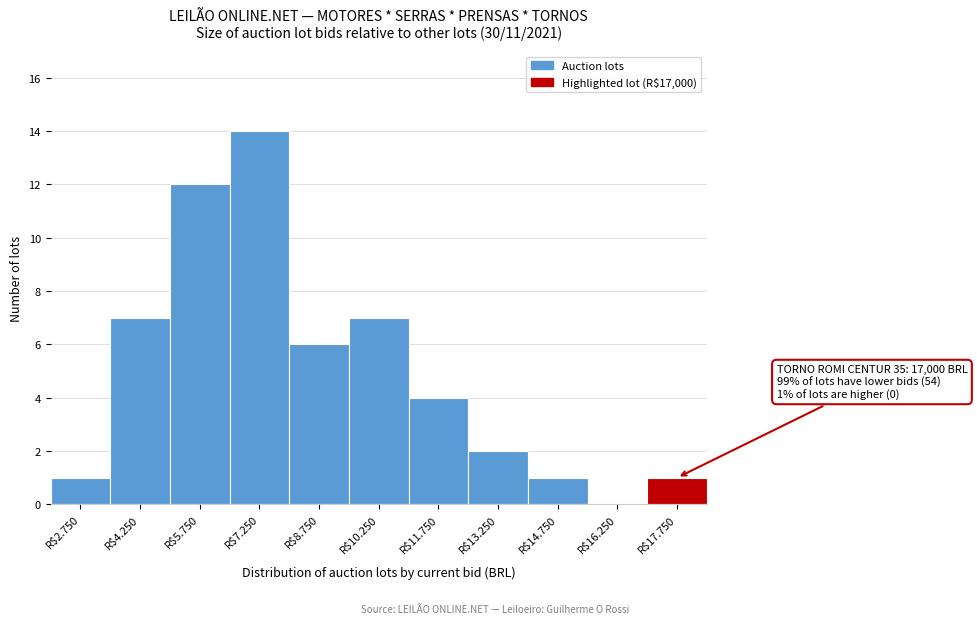

What is the sum of all values?

55